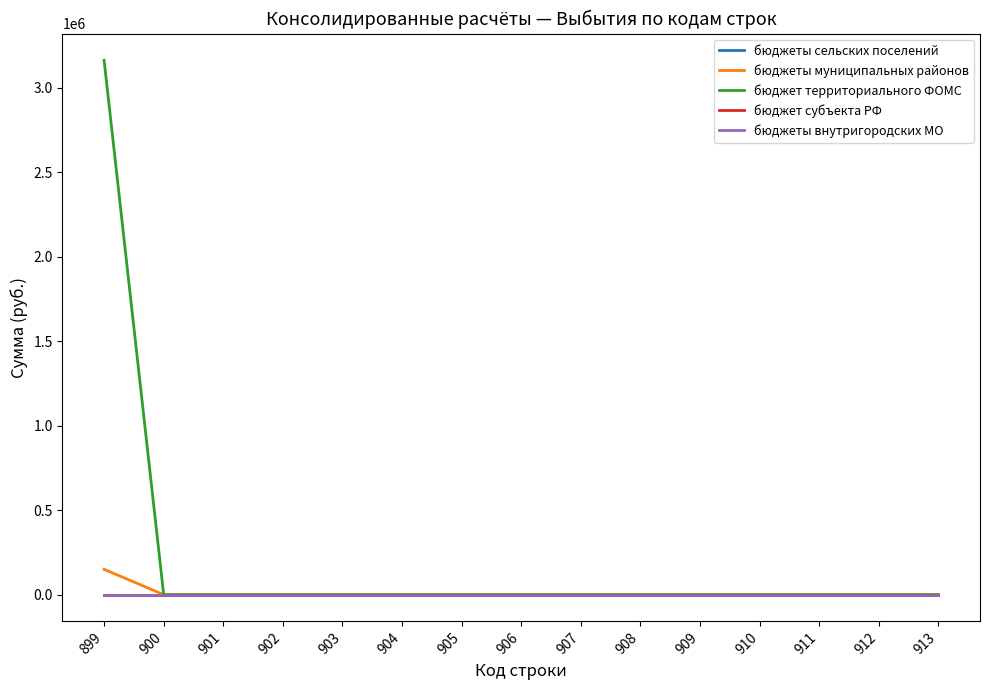

Is it true that бюджет субъекта РФ equals 0.0 at 900?

True